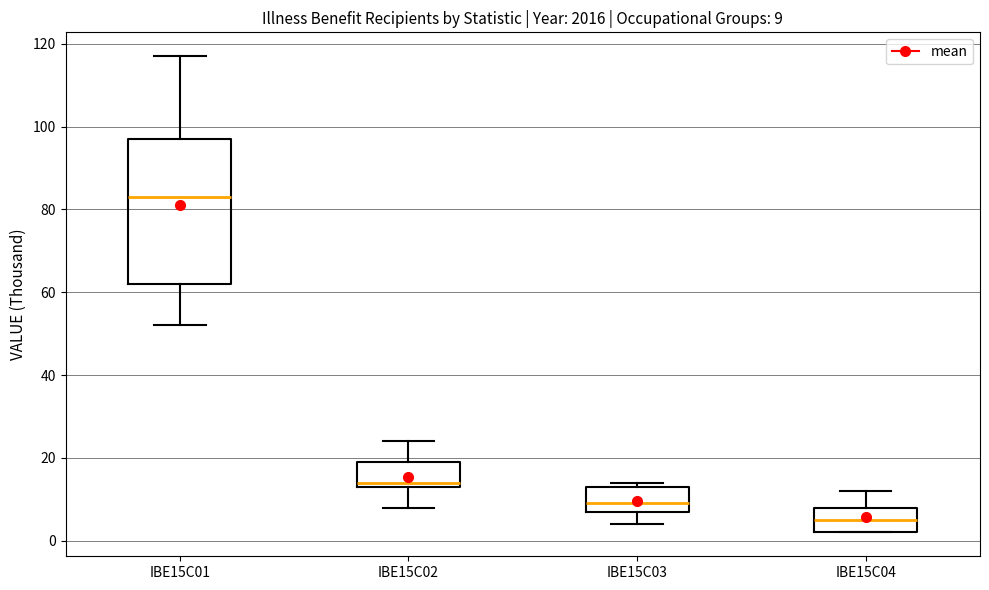

Comparing the boxes themselves (not the whiskers), which one is the tallest?

IBE15C01